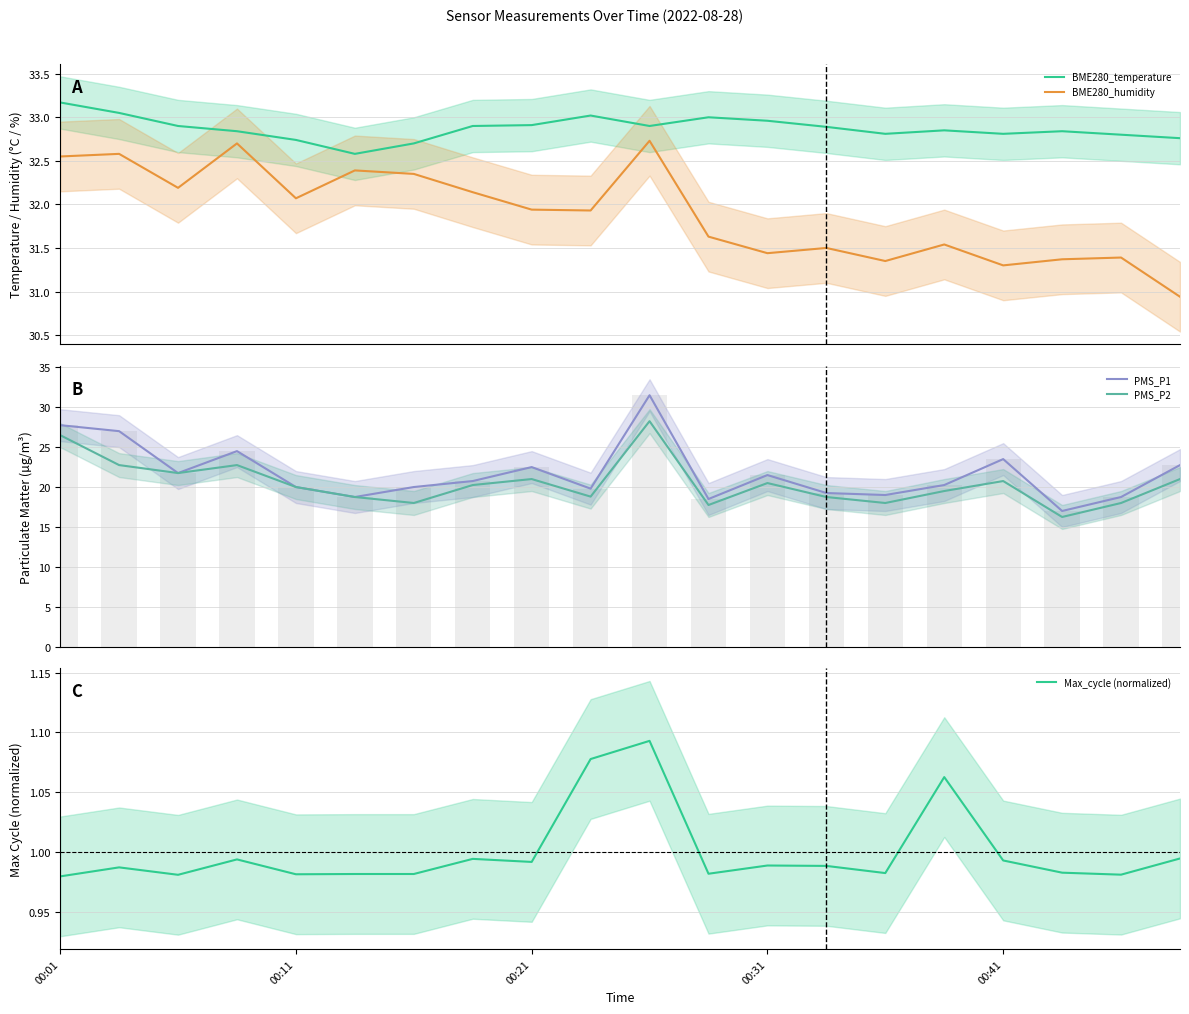

What are all the series names shown in the legend?

BME280_temperature, BME280_humidity, PMS_P1, PMS_P2, Max_cycle (normalized)